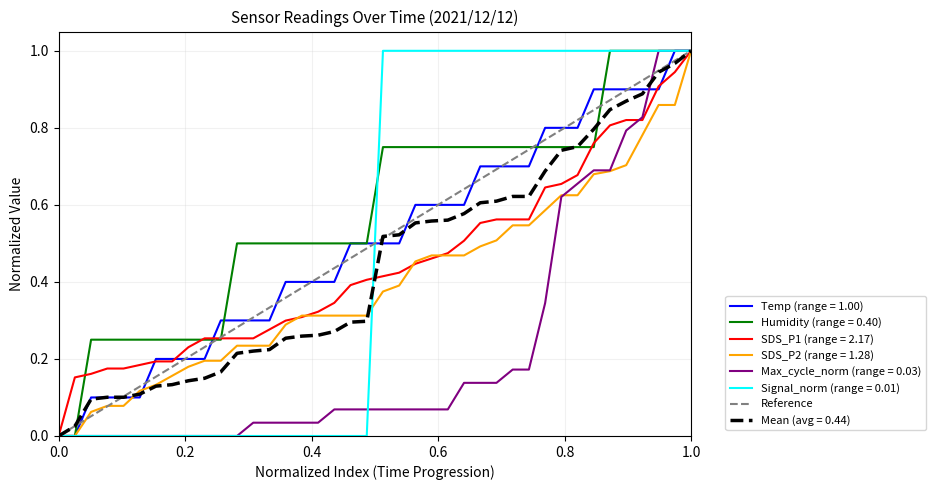

What is the greatest value displayed?

1